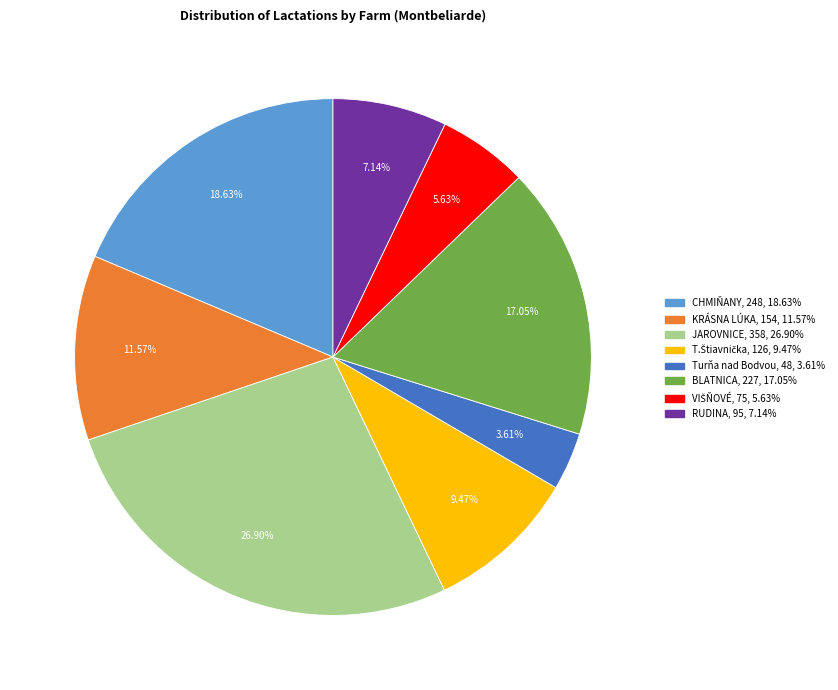

Does JAROVNICE account for over 50% of the chart?

No